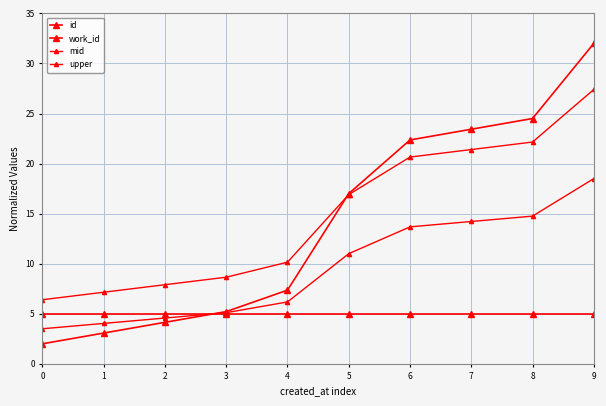

Count the number of data series in this chart.

4